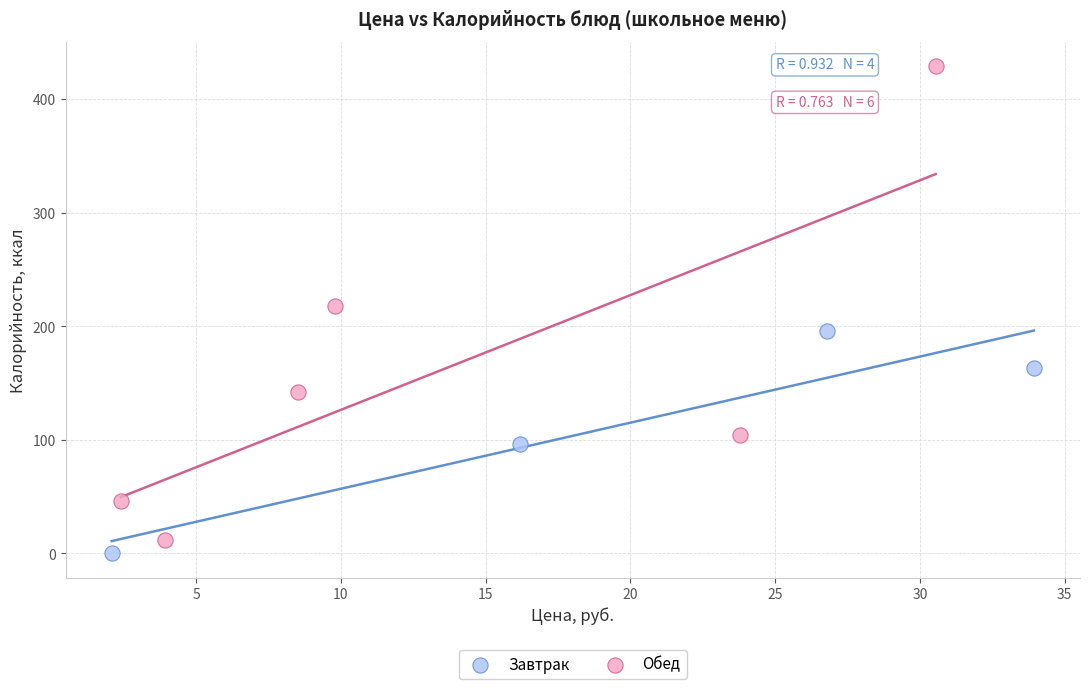

Which series reaches the minimum Y coordinate?

Завтрак